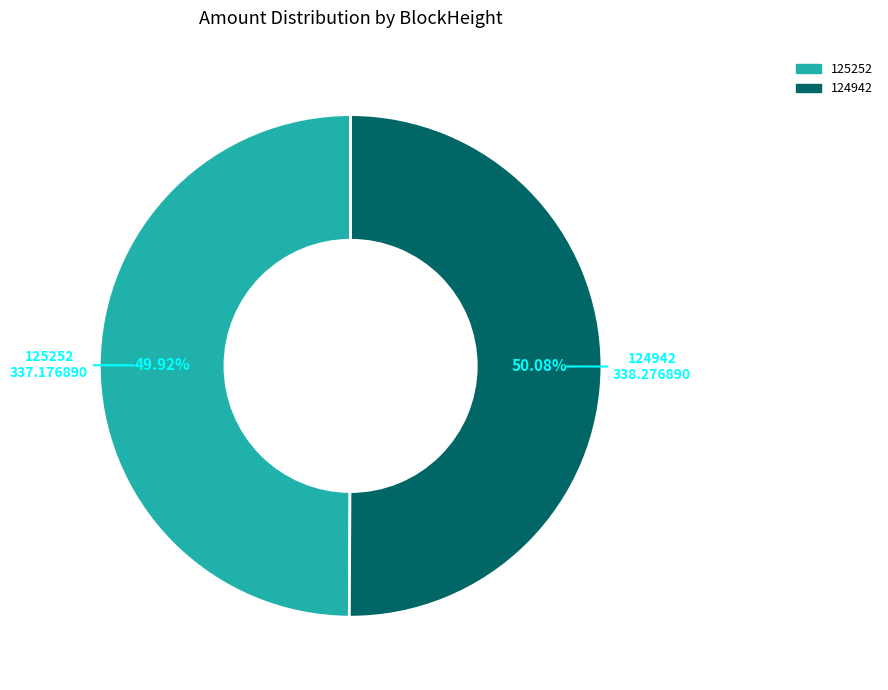

Do 124942 and 125252 together represent more than half of the pie?

Yes